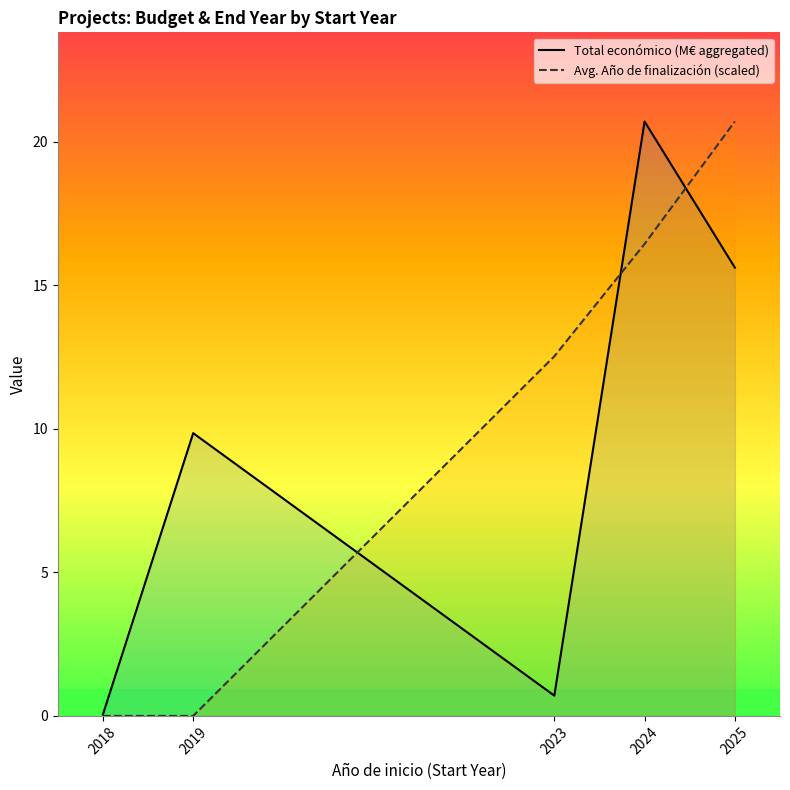

What is the greatest value displayed?

20.7